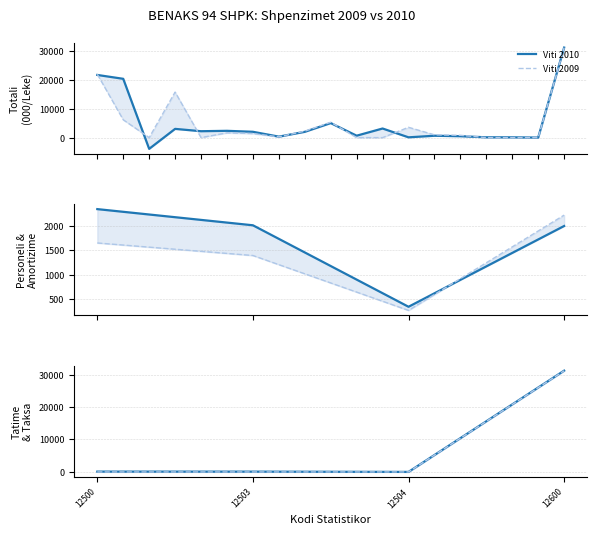

Reading left to right, extract all data points from this chart.

Viti 2010: 12500=106	12503=95	12504=11	12600=31214
Viti 2009: 12500=0	12503=0	12504=0	12600=31175